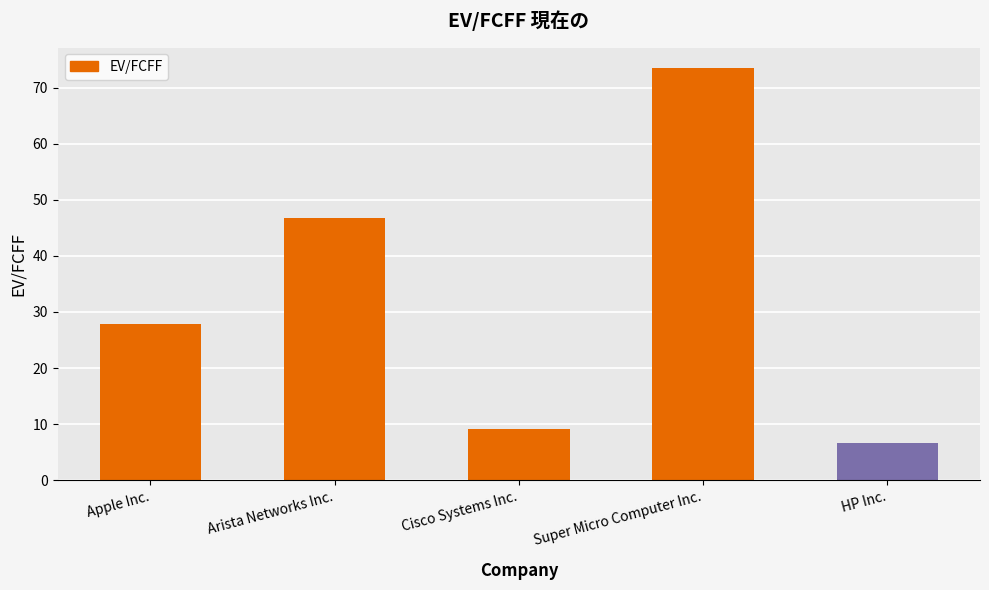

Reading left to right, extract all data points from this chart.

27.8	46.7	9.1	73.5	6.7